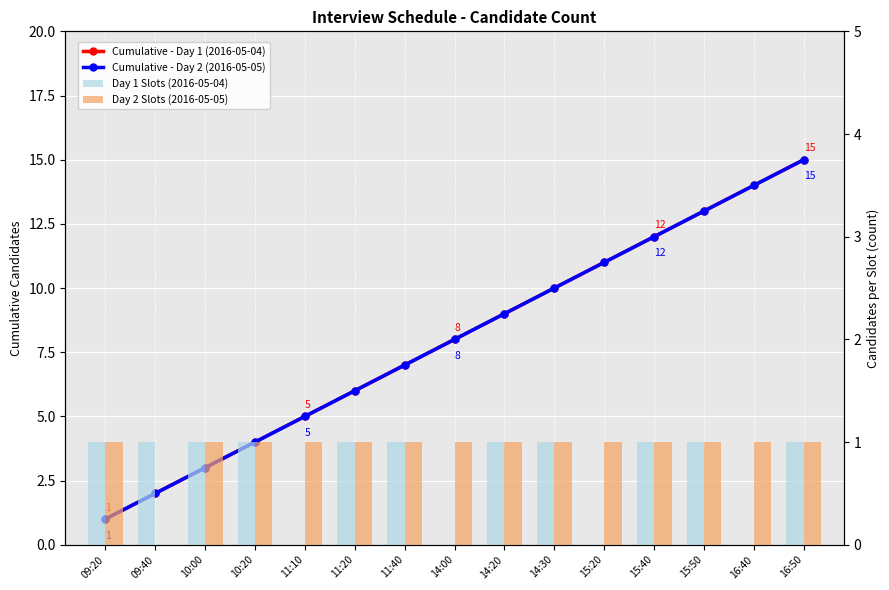

At how many categories does at least one series exceed 1?

14